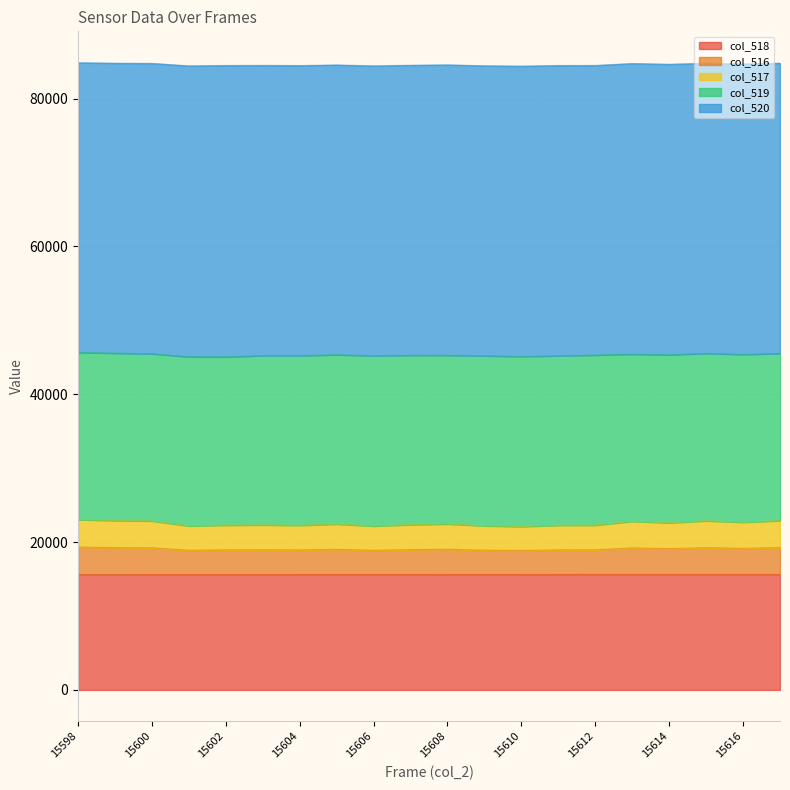

How many interior local peaks does the col_517 series have?

5